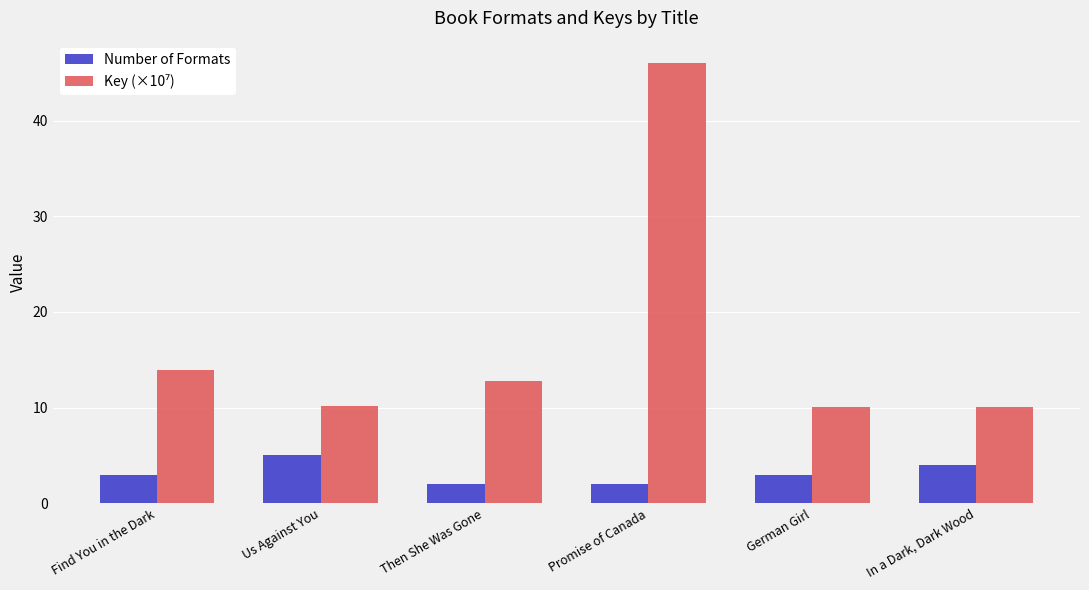

What is the difference between the Number of Formats values at German Girl and Then She Was Gone?

1.0